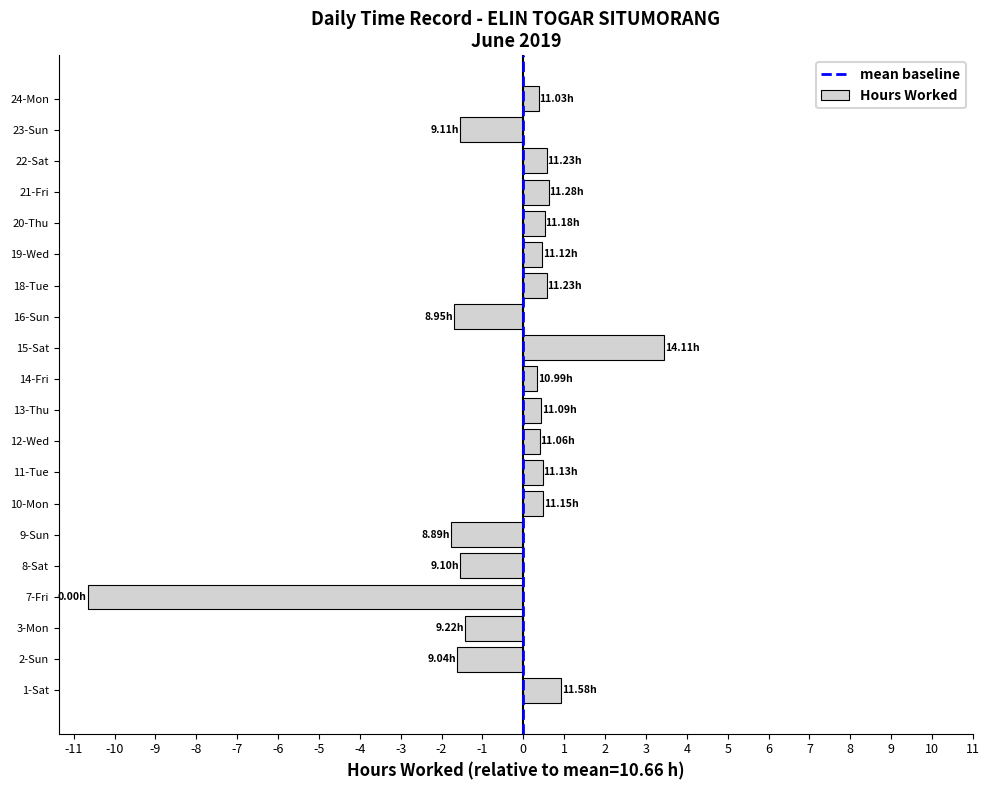

How many values exceed 0?

13